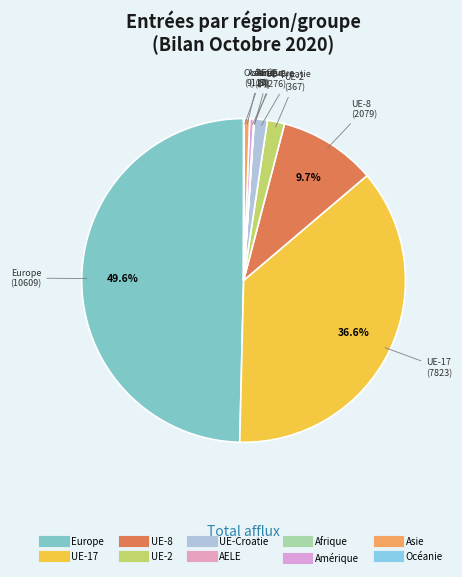

What portion of the pie excludes UE-8?

90.3%